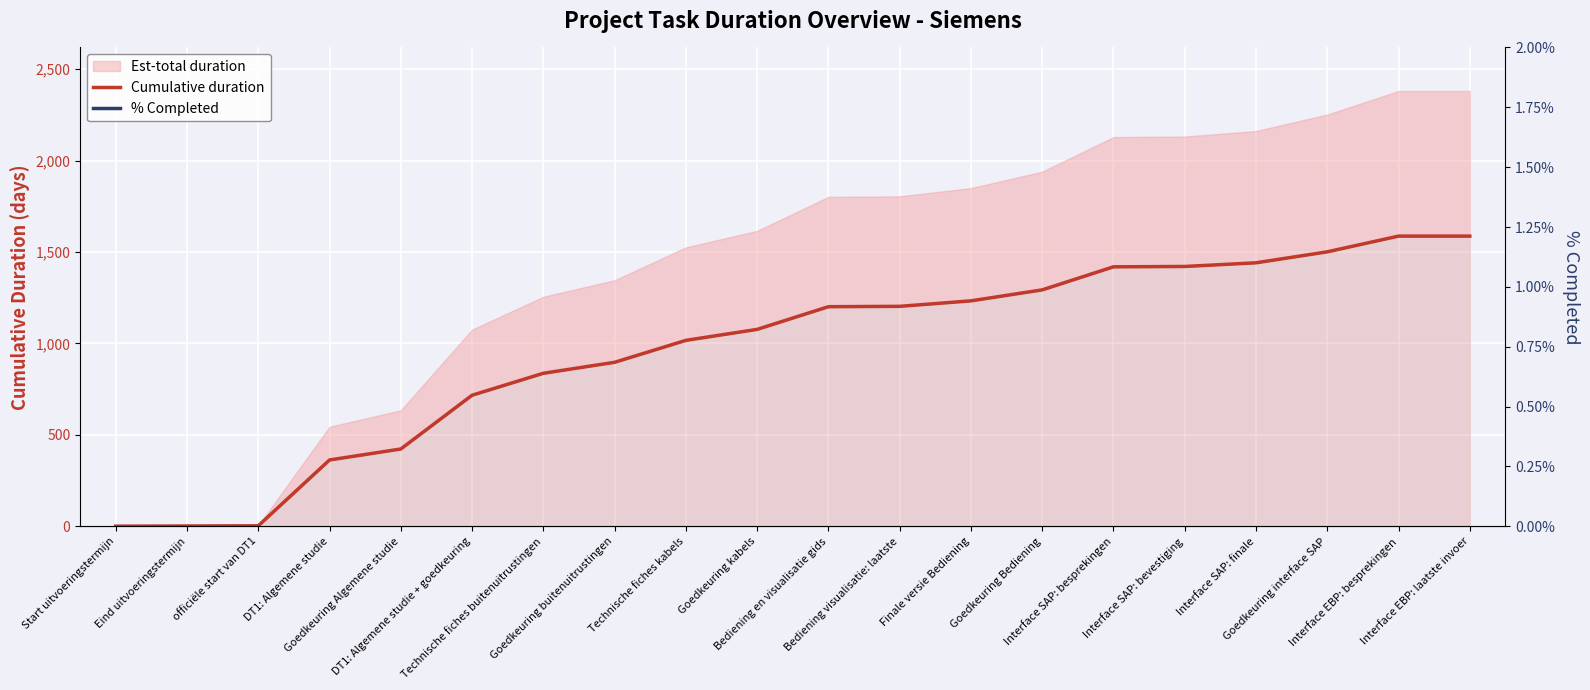

How many lines are shown in the chart?

2